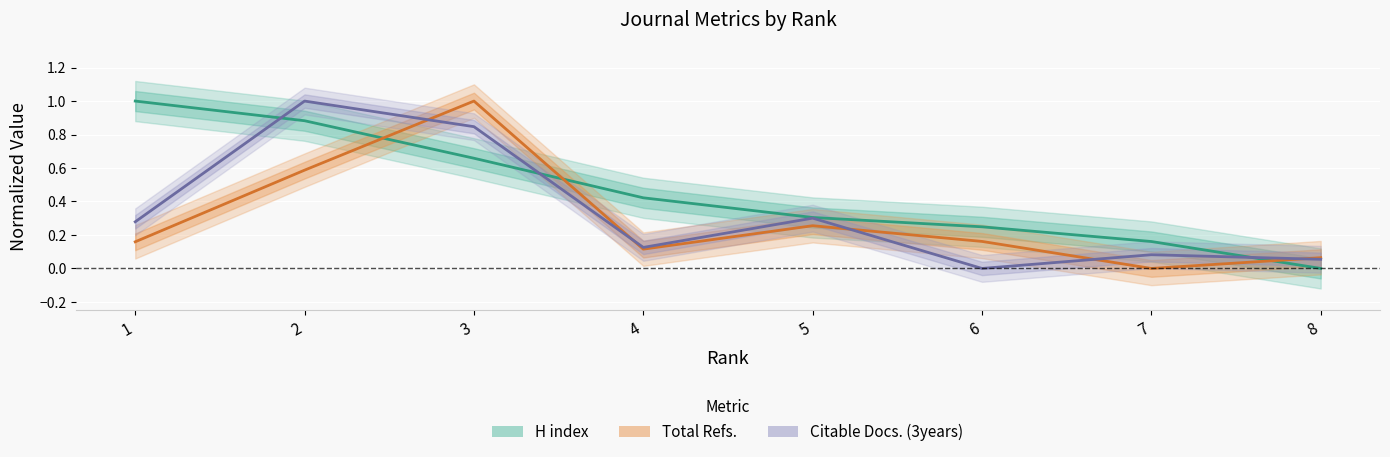

Between 3 and 7, which series saw the biggest shift?

Total Refs.